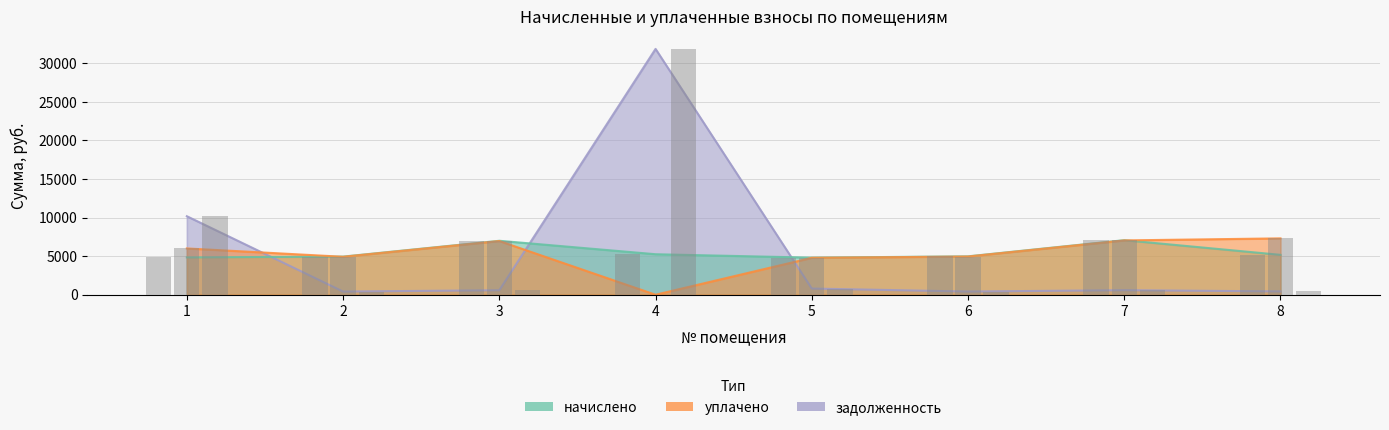

Reading left to right, what are all the values shown in this chart?

начислено: 4840.0	4942.4	6992.3	5249.9	4805.8	4976.5	7072.0	5170.2
уплачено: 6000.0	4918.6	6958.5	0.0	4782.6	4952.5	7039.4	7305.6
задолженность: 10175.4	411.9	582.7	31856.7	801.0	414.7	589.3	430.9